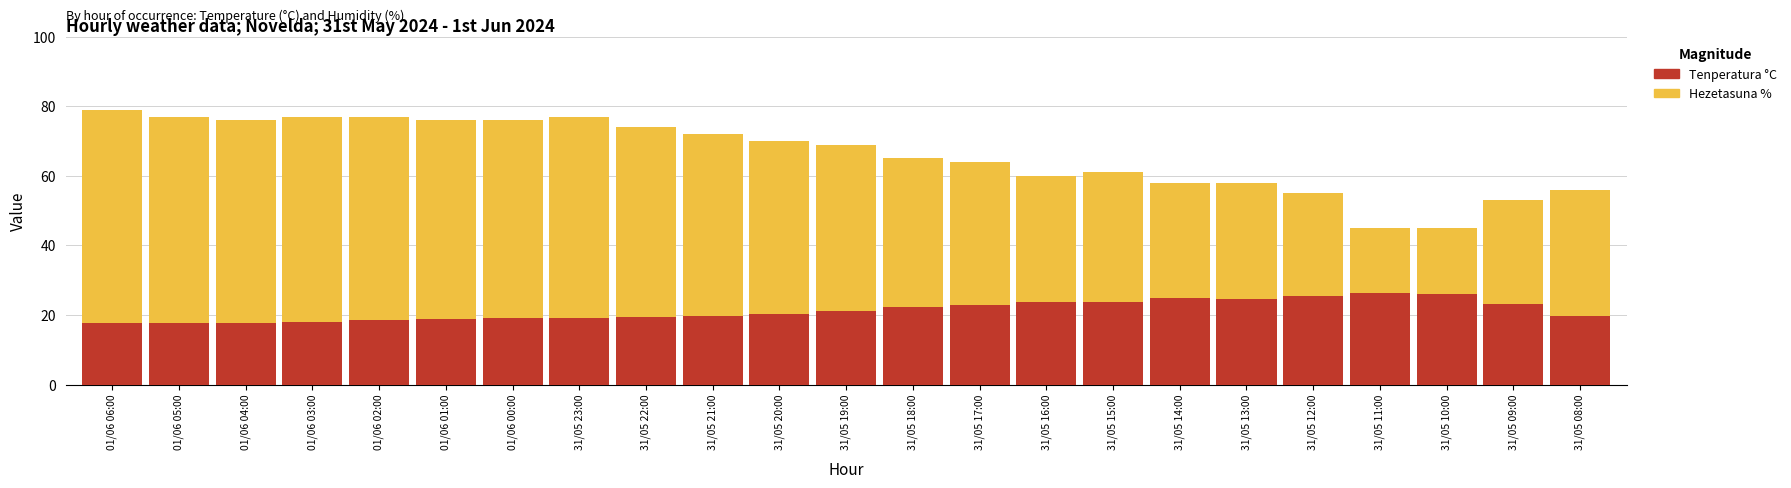

Which label corresponds to the largest value in the chart?

01/06 06:00